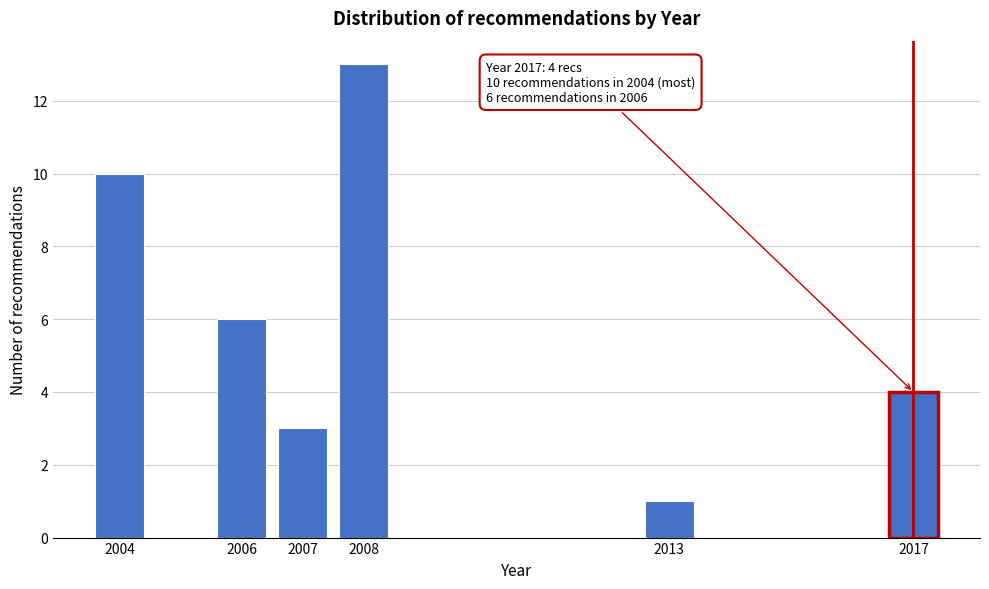

Reading left to right, extract all data points from this chart.

10	6	3	13	1	4